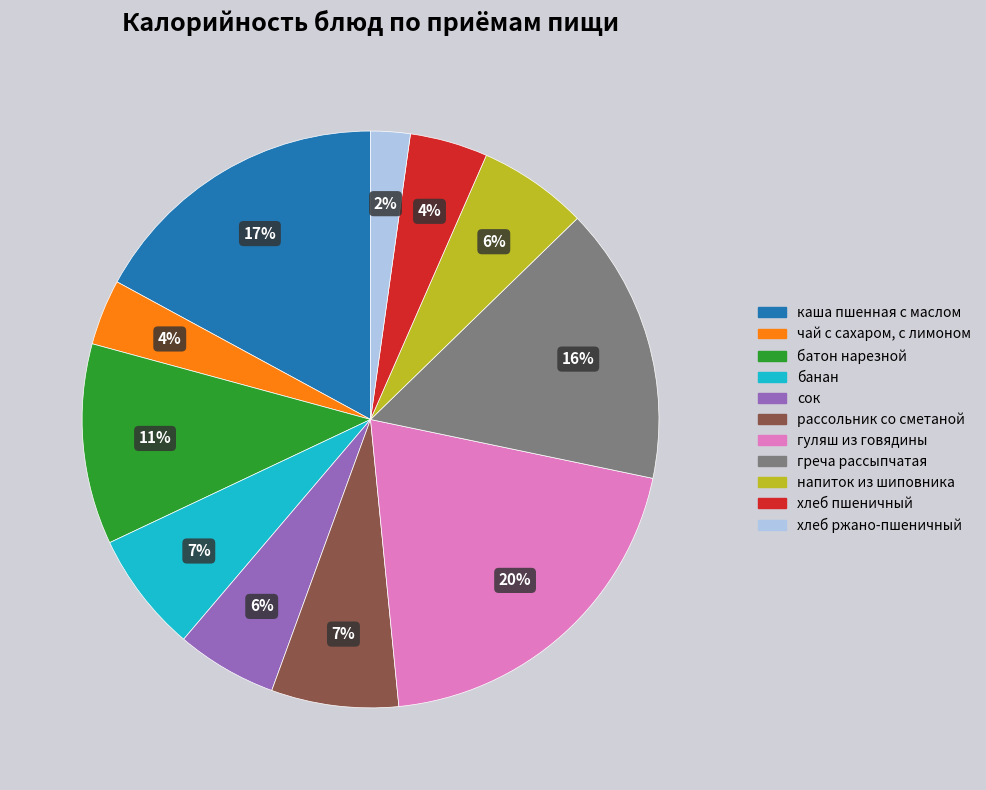

Is it true that хлеб пшеничный is 12% of the pie?

False